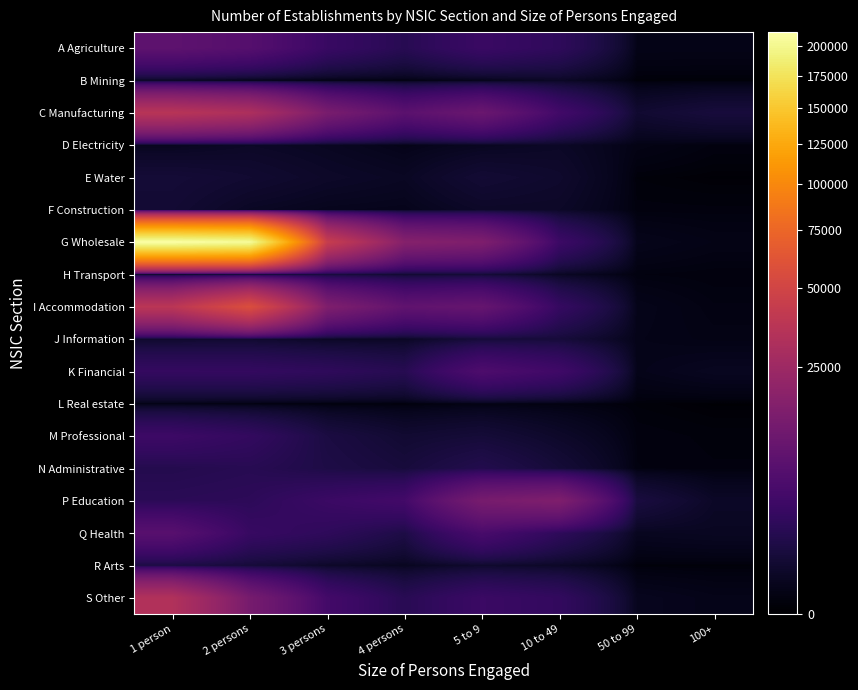

What is the difference between the highest and lowest values at 10 to 49?

15380